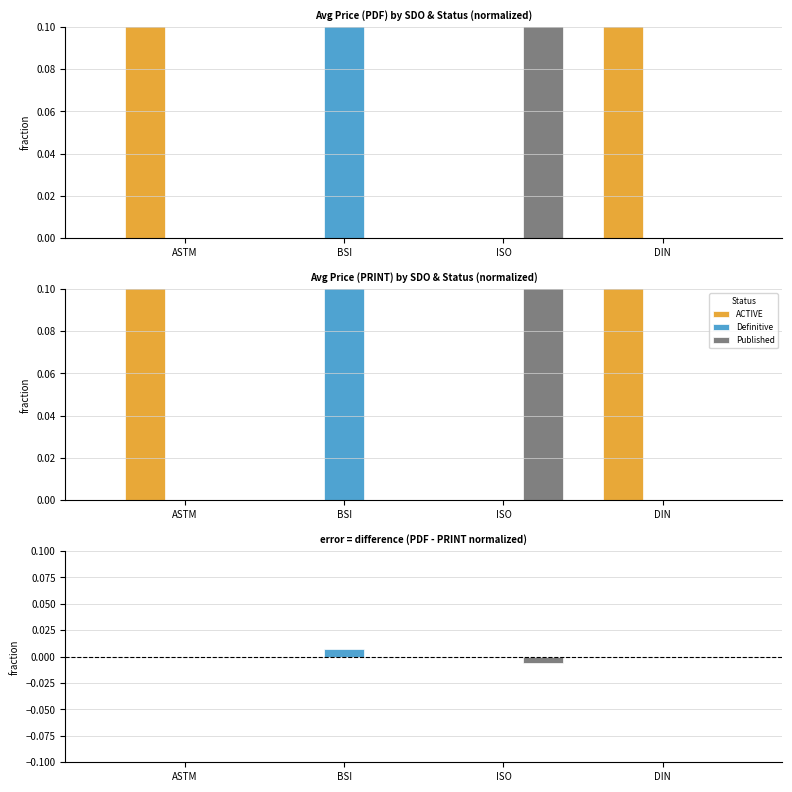

Which series has the largest total across all categories?

Definitive